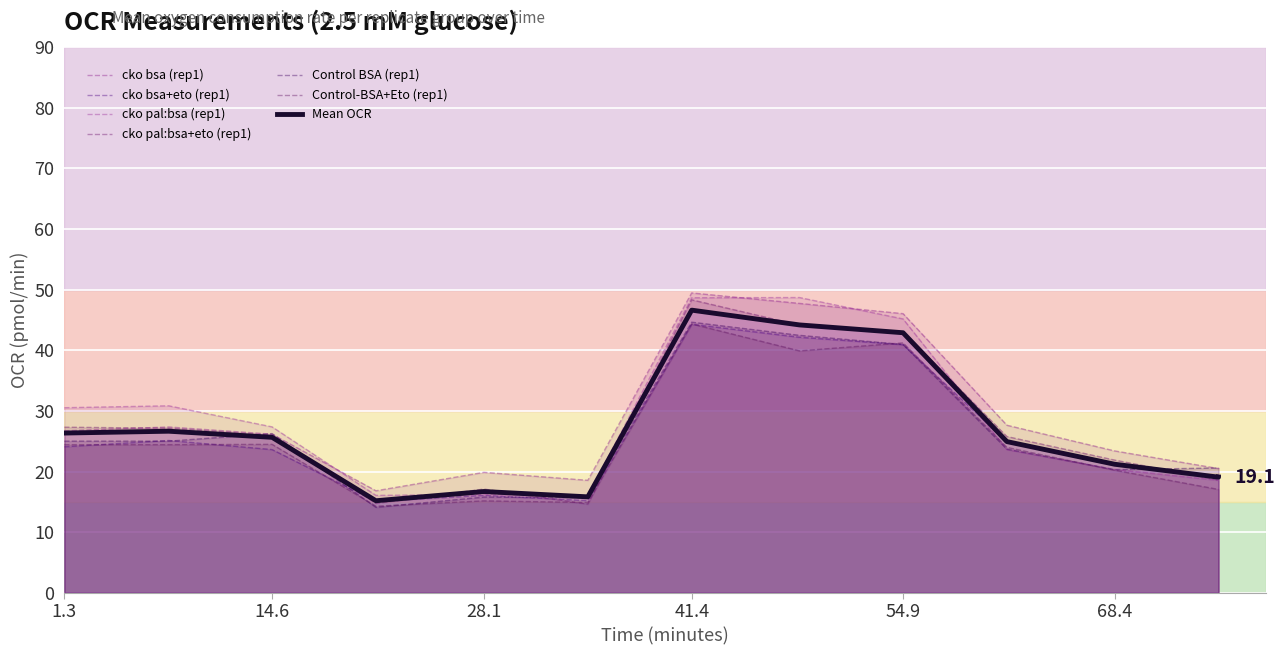

Which series has the widest spread of values?

cko pal:bsa+eto (rep1)